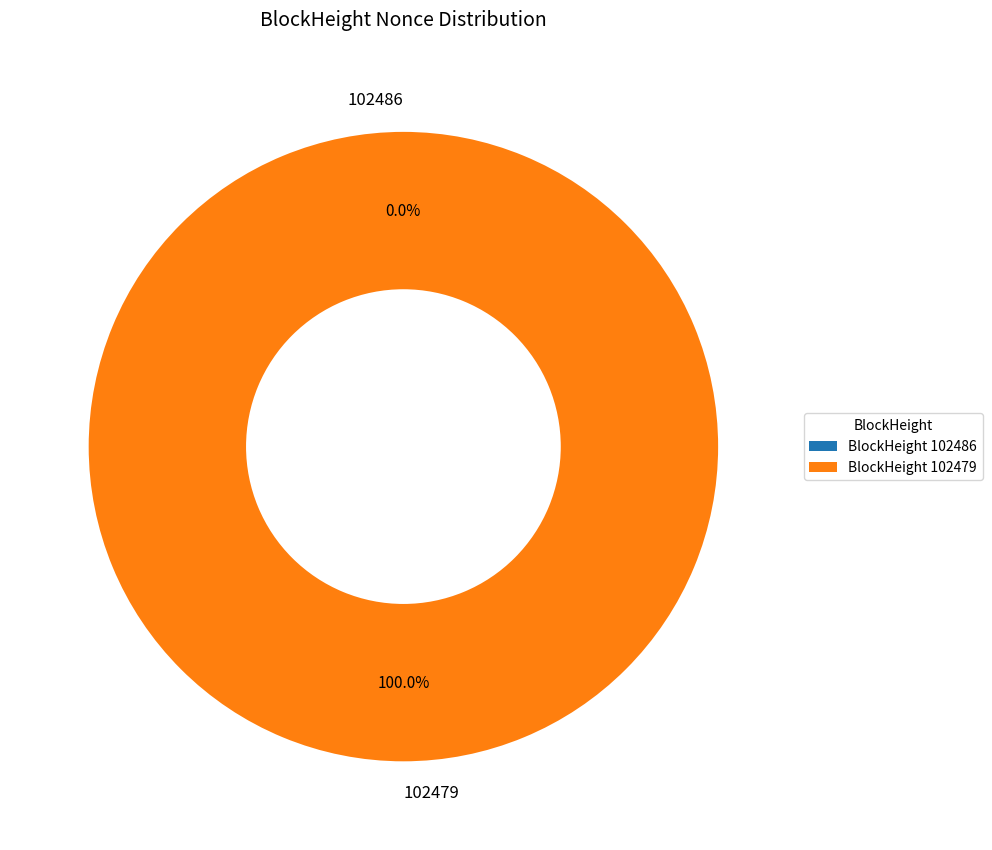

The 102486 slice represents 0% of the pie. True or false?

True